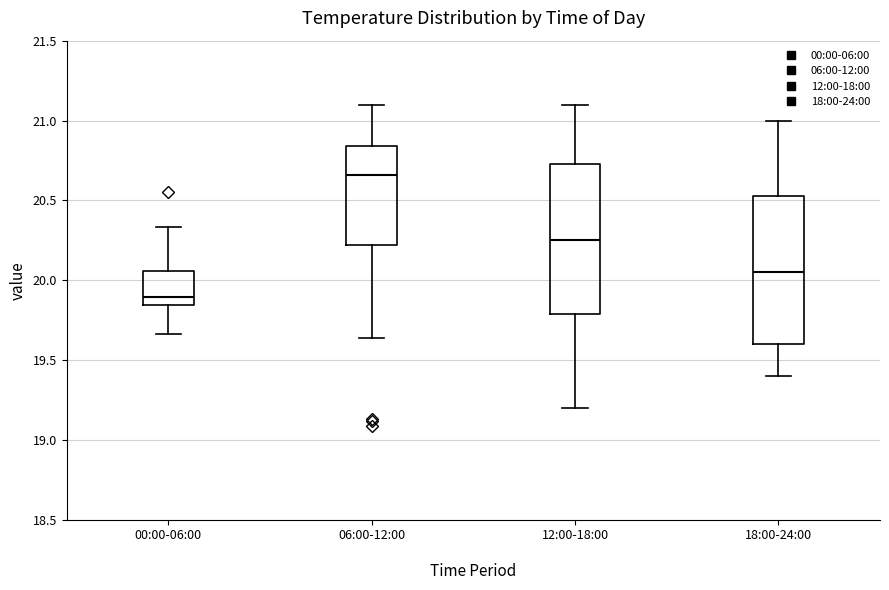

Where does the upper whisker of the box for 06:00-12:00 end on the y-axis? The values are not printed on the chart, so give them approximately, as read against the axis.

21.10